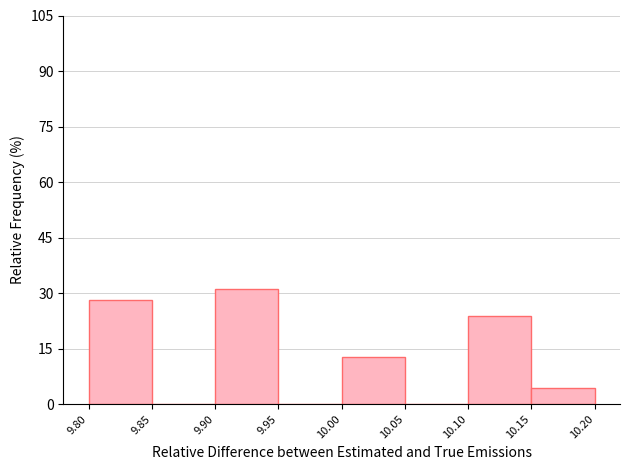

Reading left to right, transcribe this chart: for each bar, give the range it covers on the x-axis and its height. The values are not printed on the chart, so give them approximately, as read against the axis.

9.80 to 9.85: 28
9.85 to 9.90: 0
9.90 to 9.95: 32
9.95 to 10.00: 0
10.00 to 10.05: 12
10.05 to 10.10: 0
10.10 to 10.15: 24
10.15 to 10.20: 4